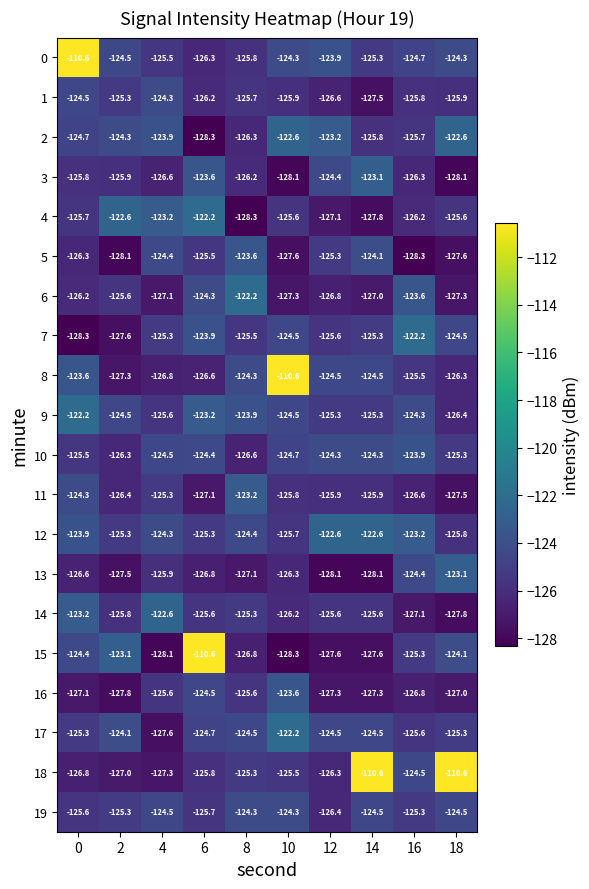

Is the value of 19 at 10 greater than the value of 16 at 18?

Yes